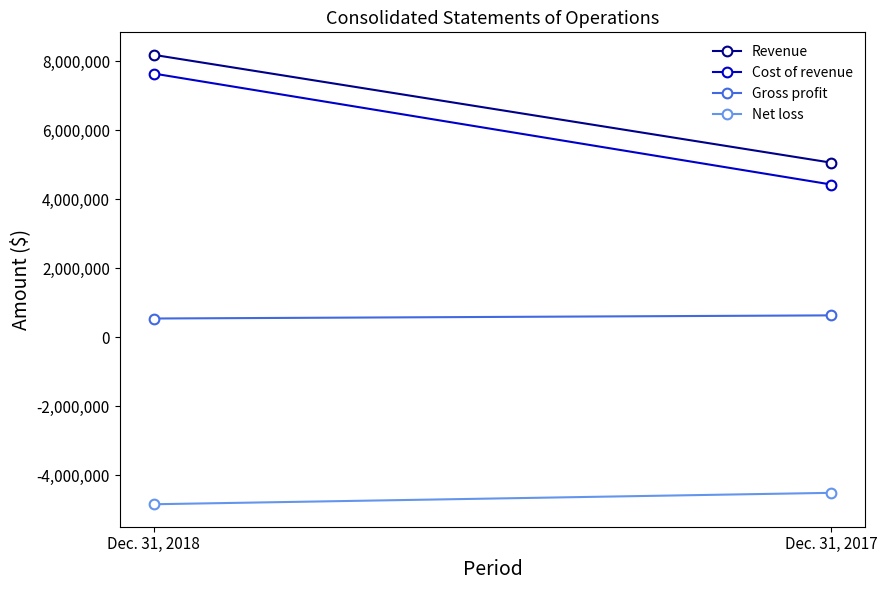

How many lines are shown in the chart?

4